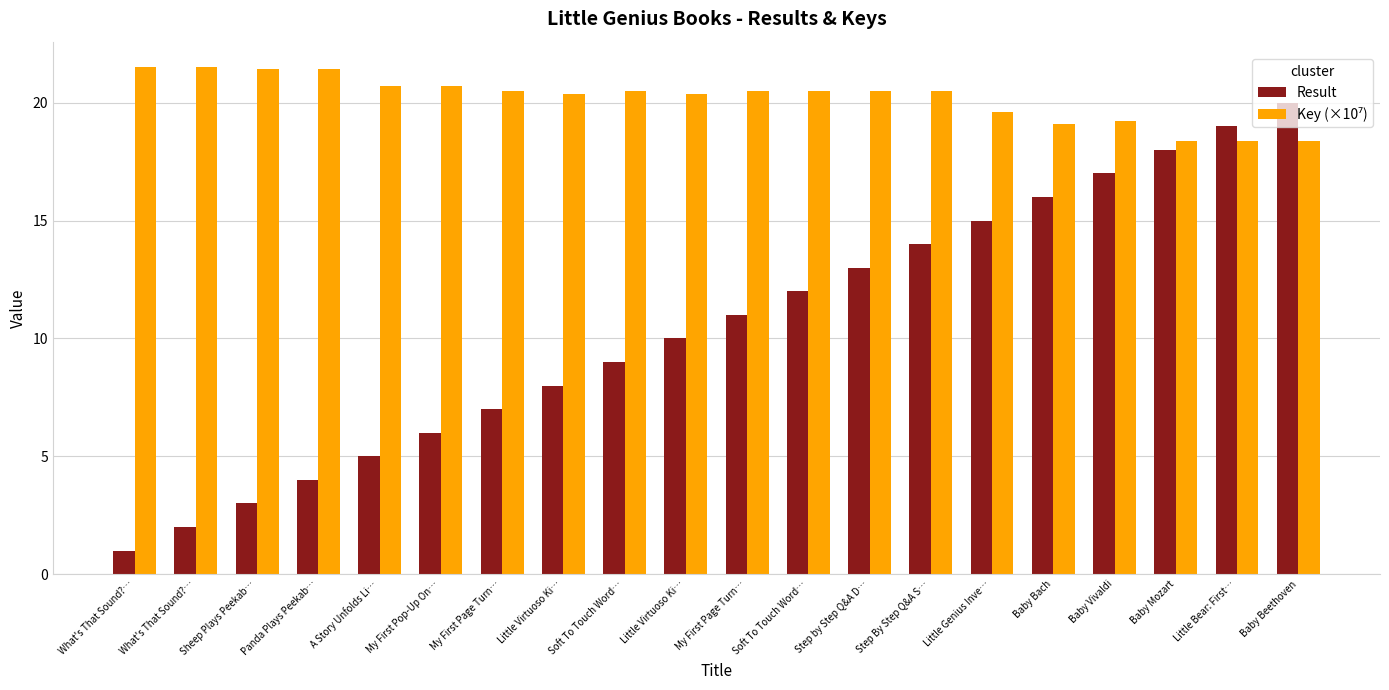

At which category is the sum across all series the highest?

Baby Beethoven